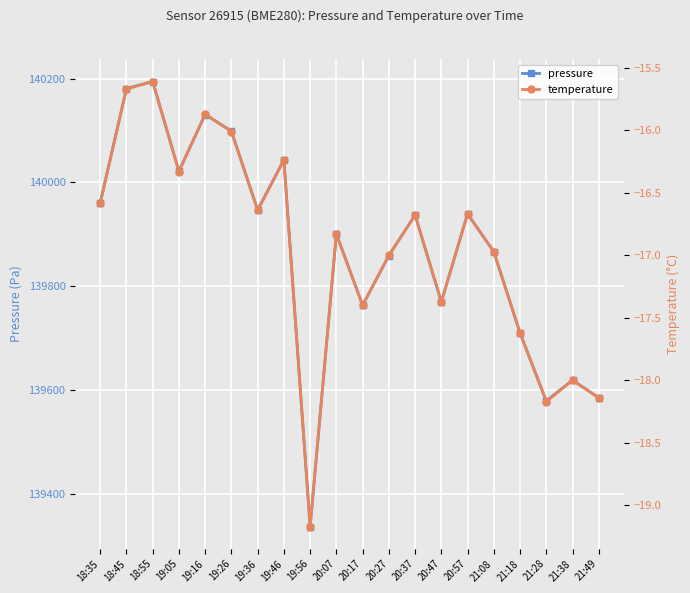

True or false: temperature and pressure intersect in this chart.

False